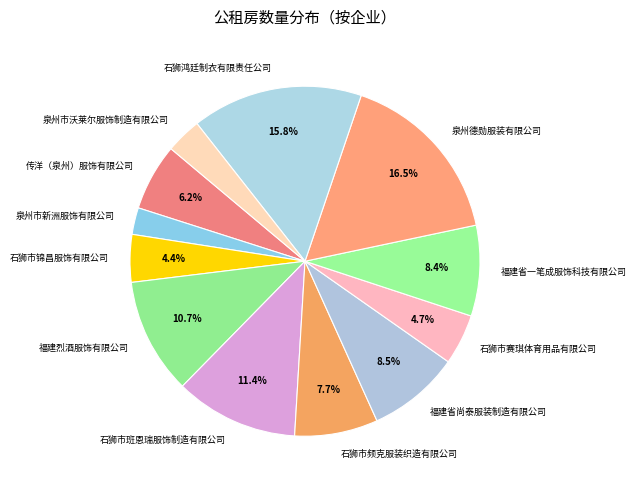

What is the total percentage of 福建省一笔成服饰科技有限公司 and 泉州德勋服装有限公司?

24.9%